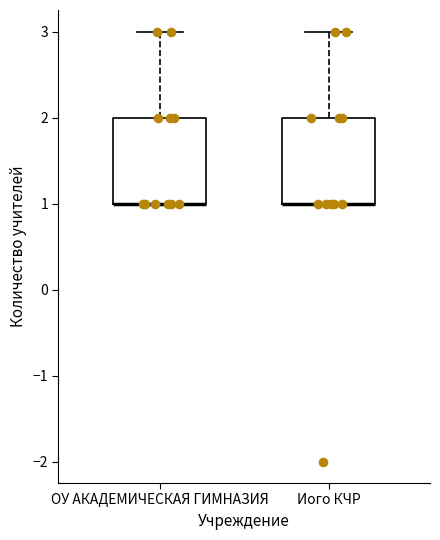

Reading left to right, transcribe this box plot: for each box, give where its median line is, the range the box spans, and where its two whiskers end, as read against the y-axis. The values are not printed on the chart, so give them approximately, as read against the axis.

ОУ АКАДЕМИЧЕСКАЯ ГИМНАЗИЯ: median 1 (drawn on the box's lower edge), box 1 to 2, whiskers 1 to 3
Иого КЧР: median 1 (drawn on the box's lower edge), box 1 to 2, whiskers 1 to 3